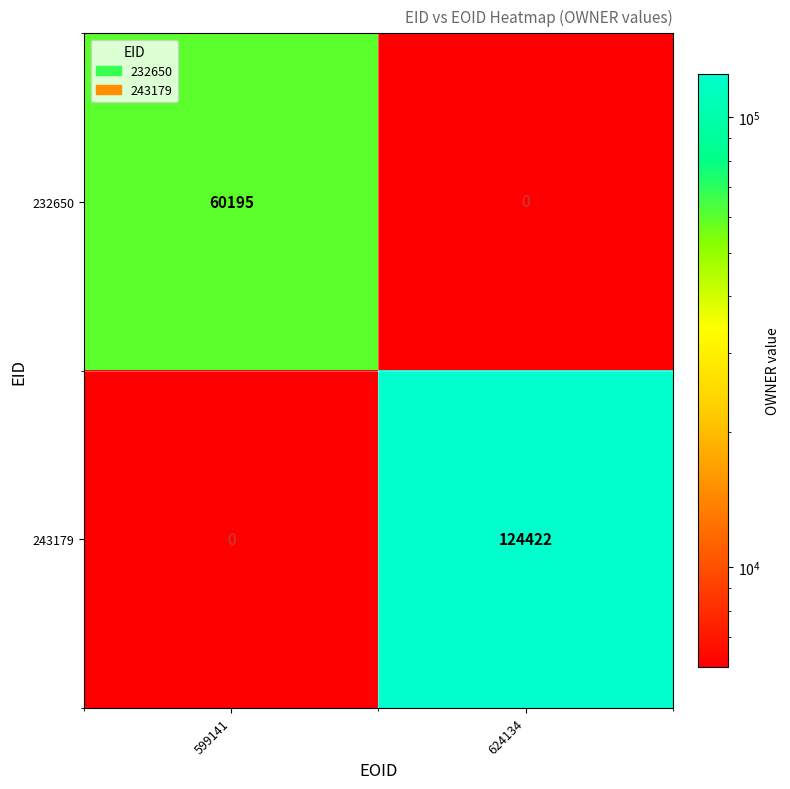

Rank the series by their average value, from highest to lowest.

243179, 232650